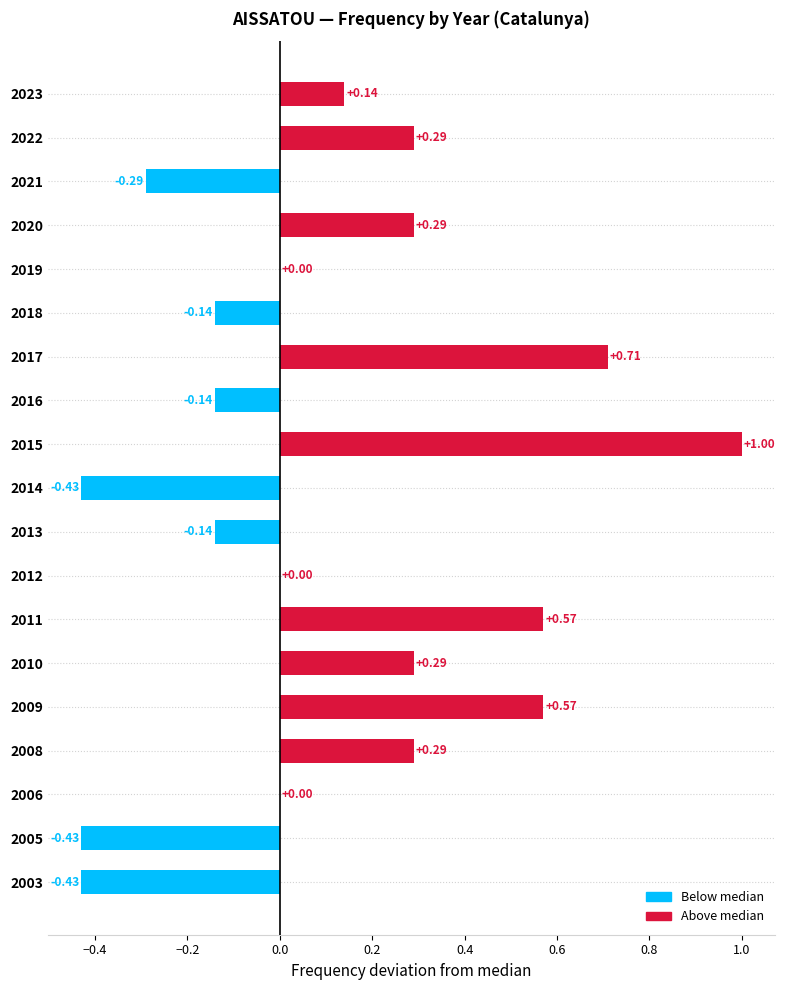

What is the sum of the values at 2016 and 2011?

0.4